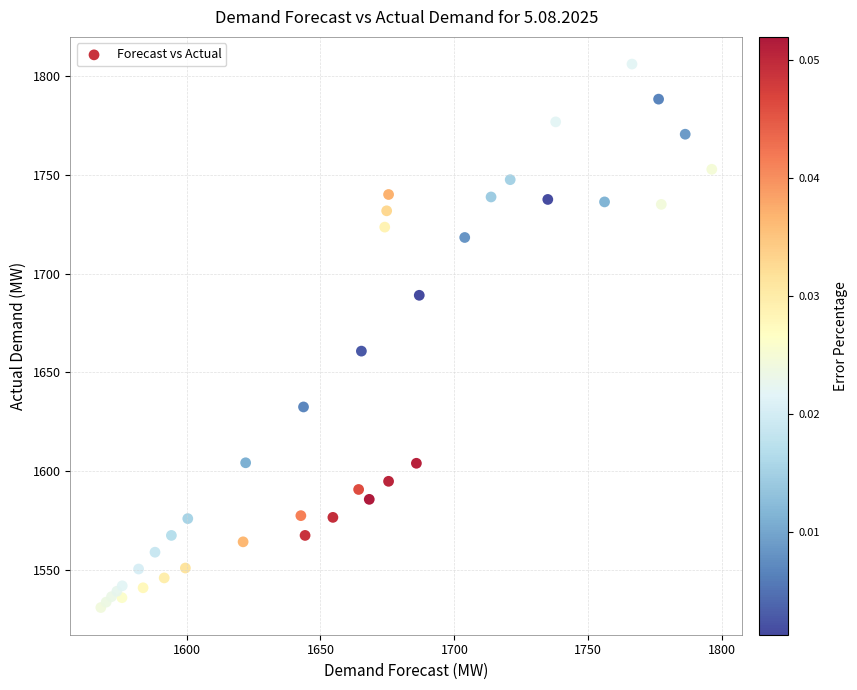

What Y value in the scatter plot is closest to 1668?

1660.8